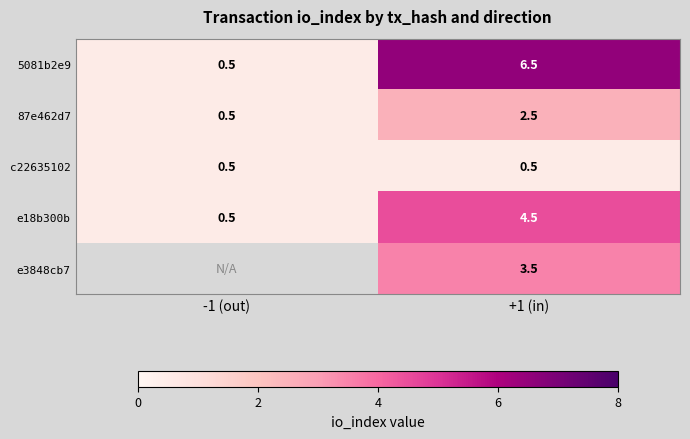

Which has a higher value, +1 (in) or -1 (out)?

+1 (in)